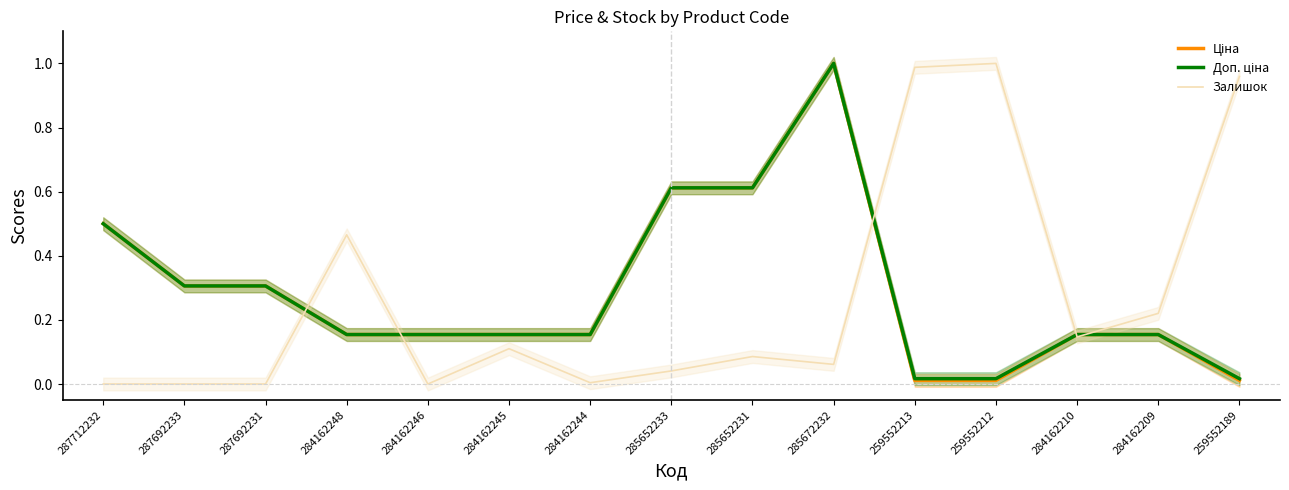

Which series has the largest range (max minus min)?

Залишок